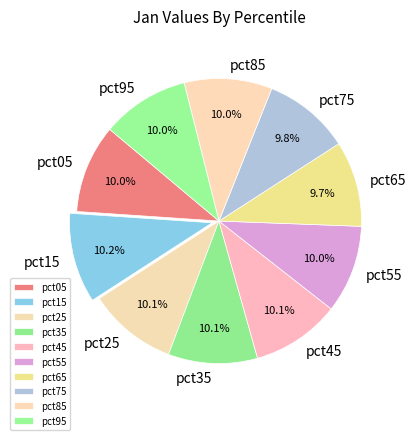

Does pct85 represent more than half of the total?

No